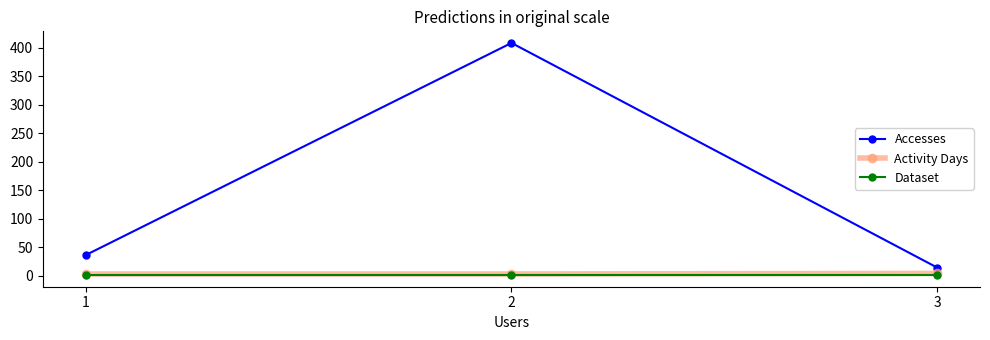

At which category does the chart reach its peak across all series?

2